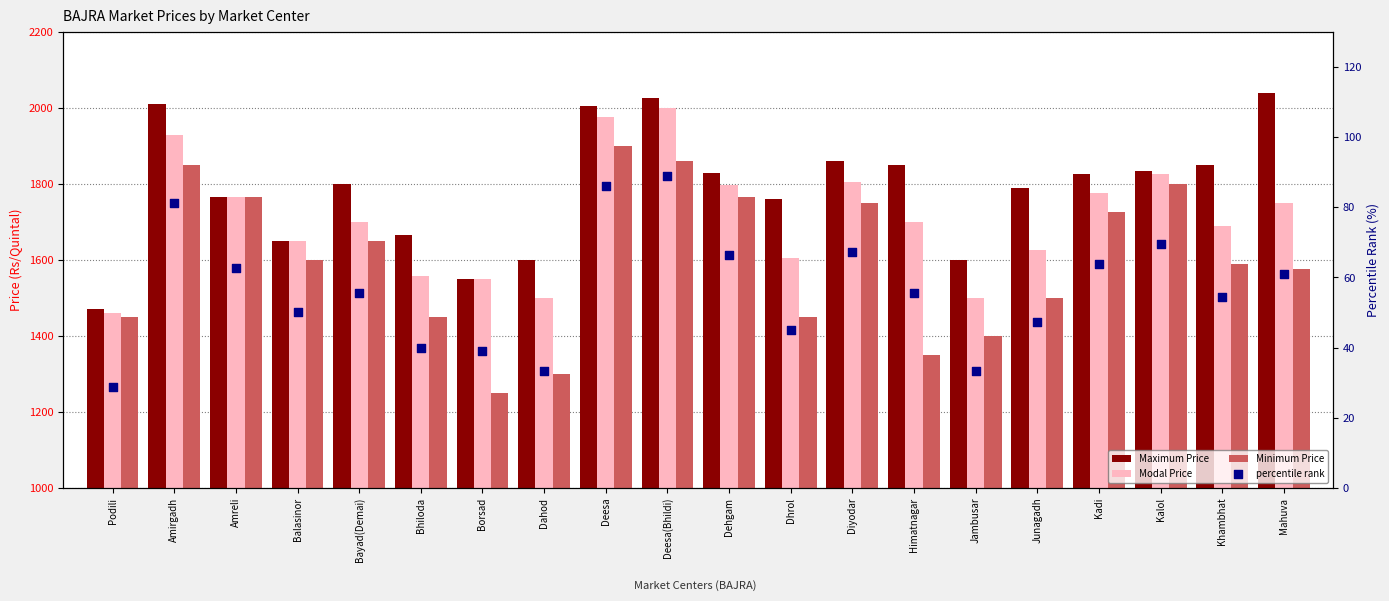

Is the value of percentile rank at Dahod greater than the value of Maximum Price at Deesa?

No